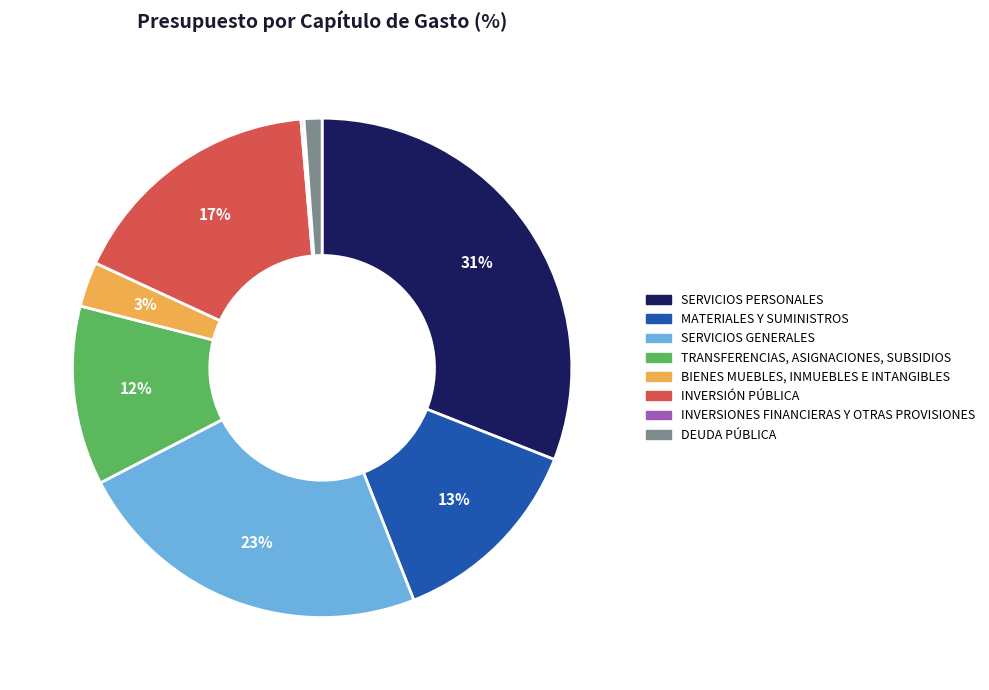

To the nearest percent, what is the difference between the largest and smallest slice percentages?

31%